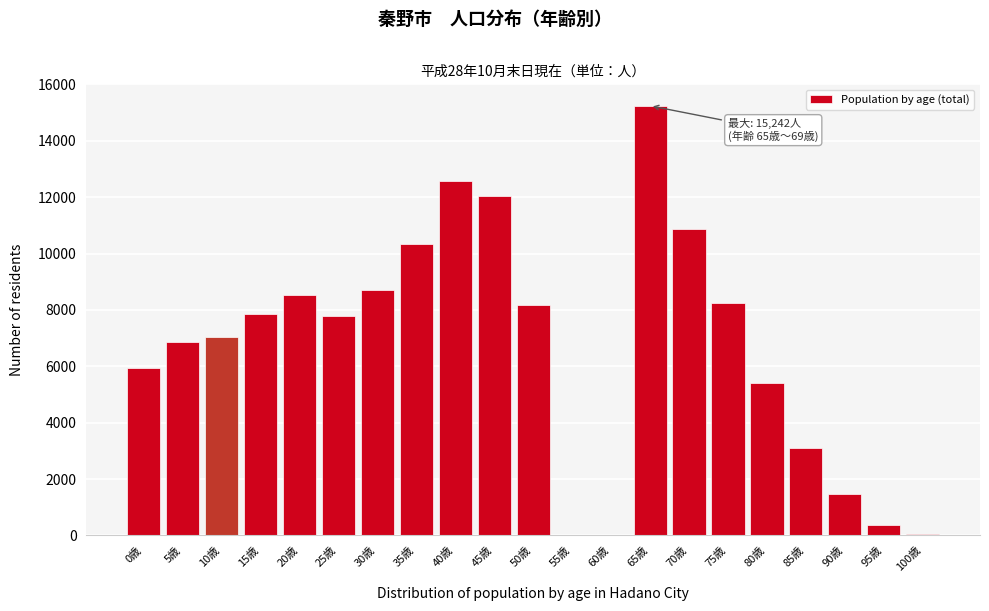

What is the maximum value shown in the chart?

15242